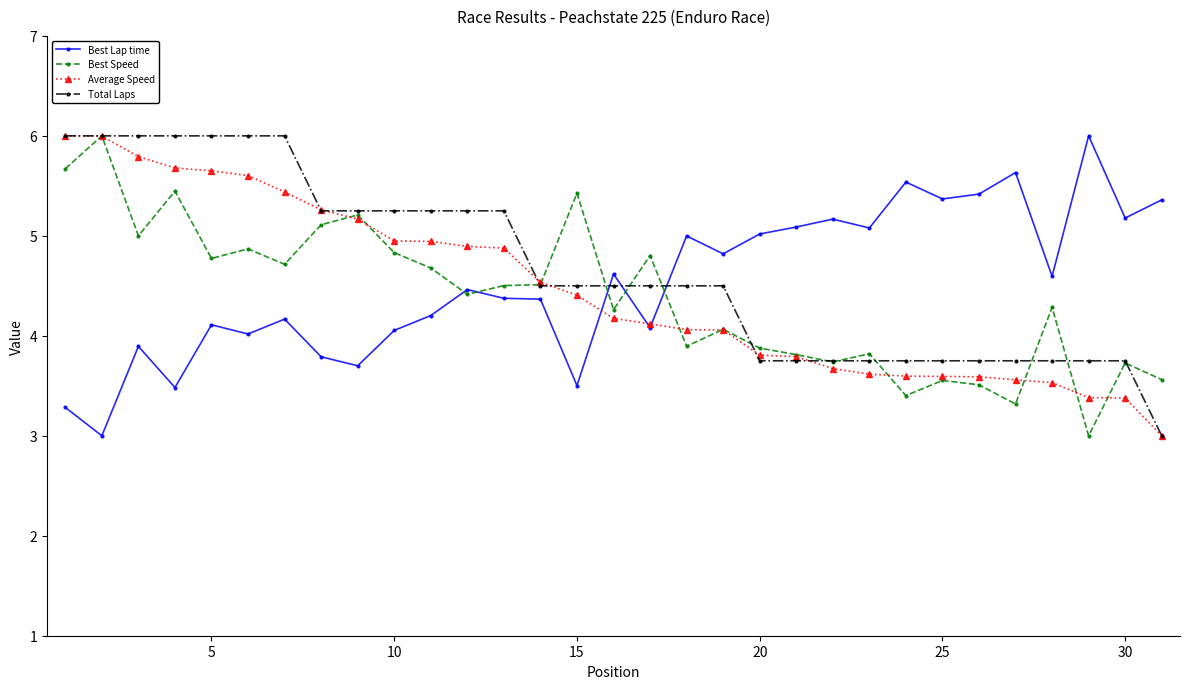

What is the value of the Average Speed point at the 26th from the left?

3.6